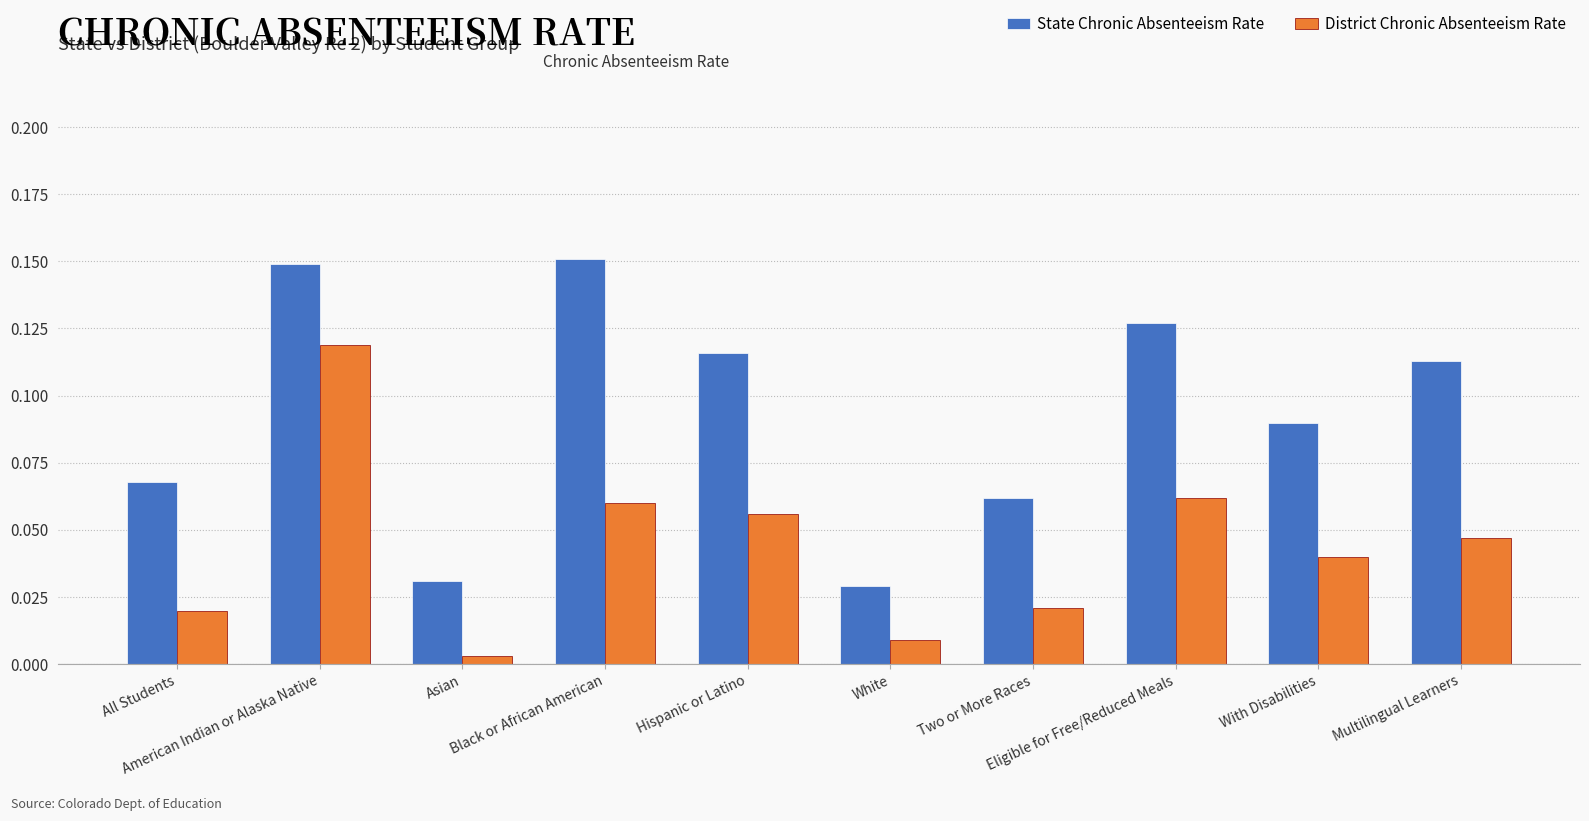

What is the sum of all State Chronic Absenteeism Rate values?

0.9